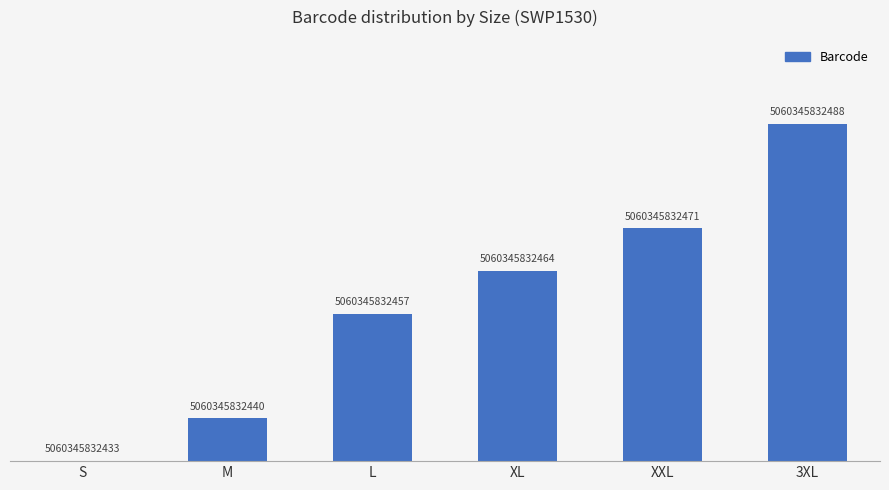

Which label corresponds to the largest value in the chart?

3XL